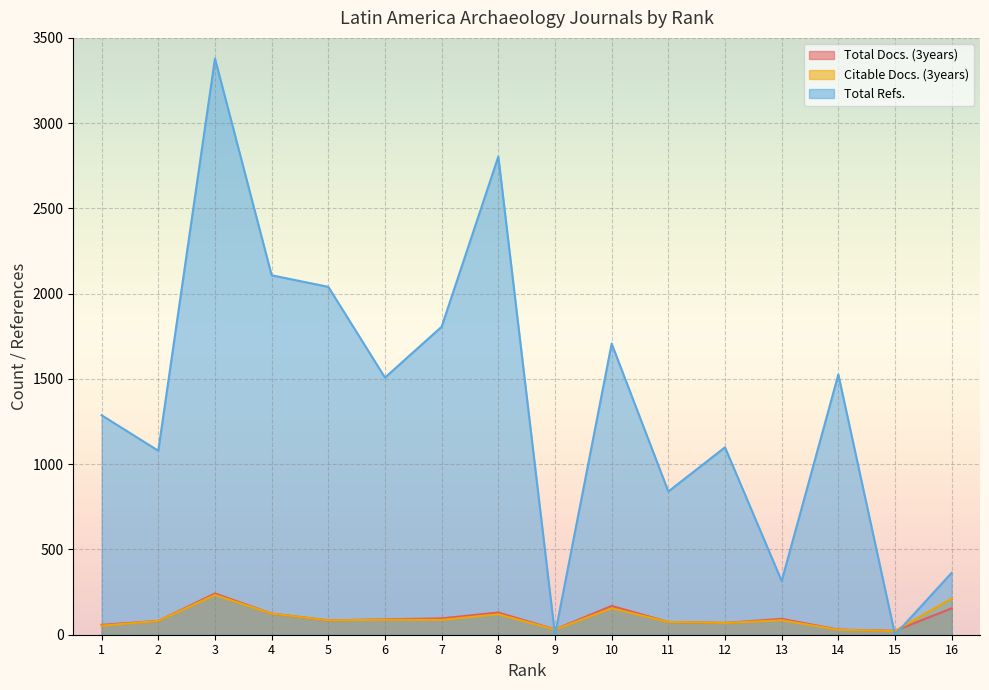

What is the sum of the Citable Docs. (3years) values at 7 and 9?

117